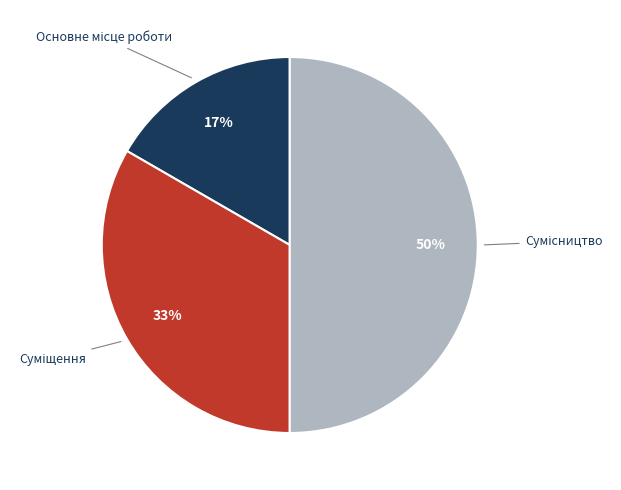

To the nearest percent, what is the difference between the largest and smallest slice percentages?

33%